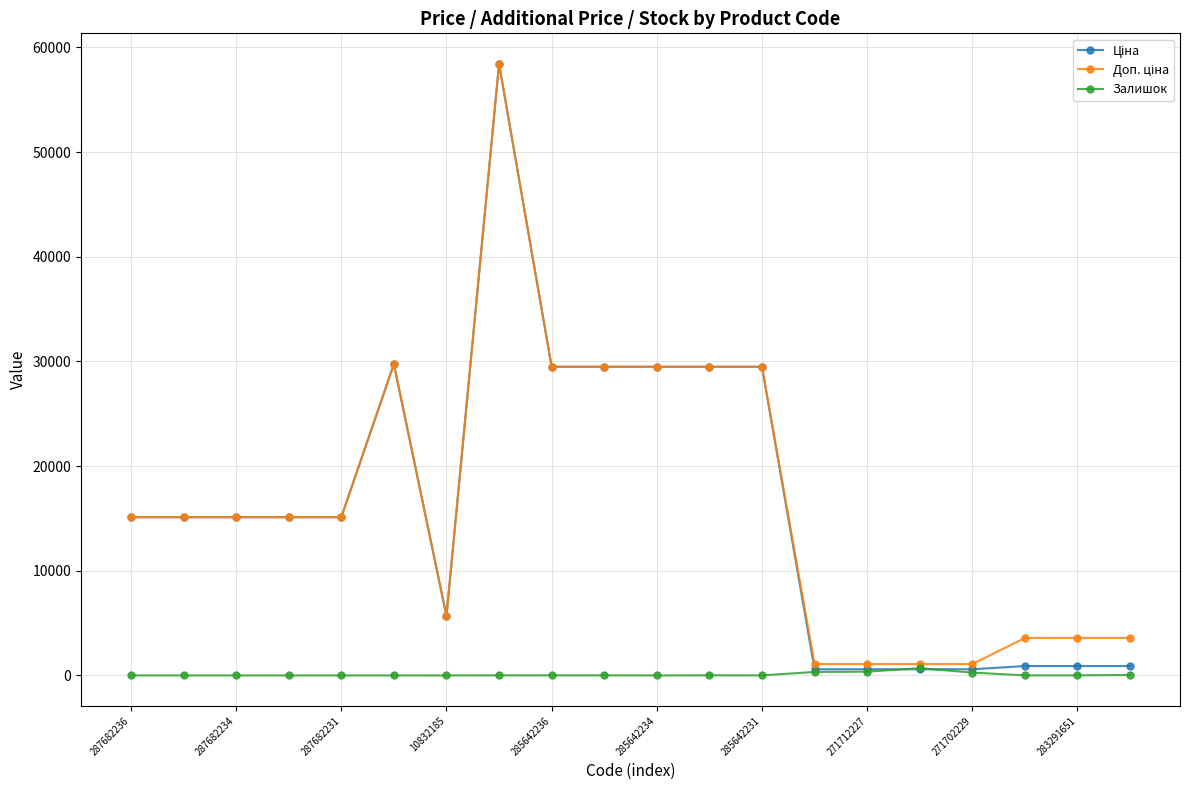

What is the maximum value shown in the chart?

58426.5